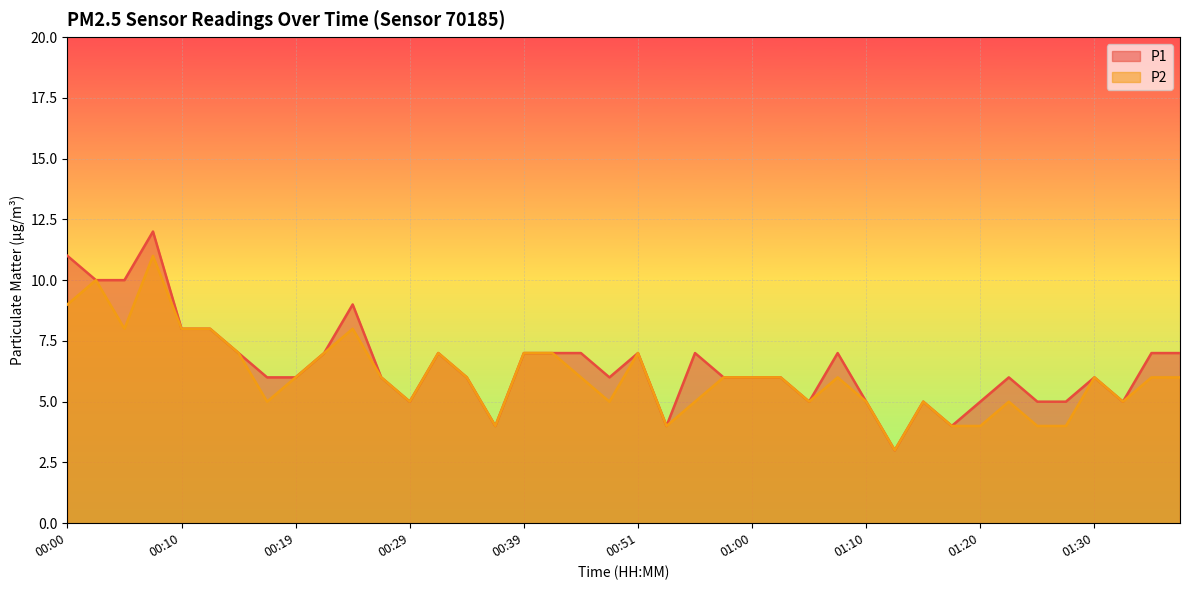

Which series has the widest spread of values?

P1